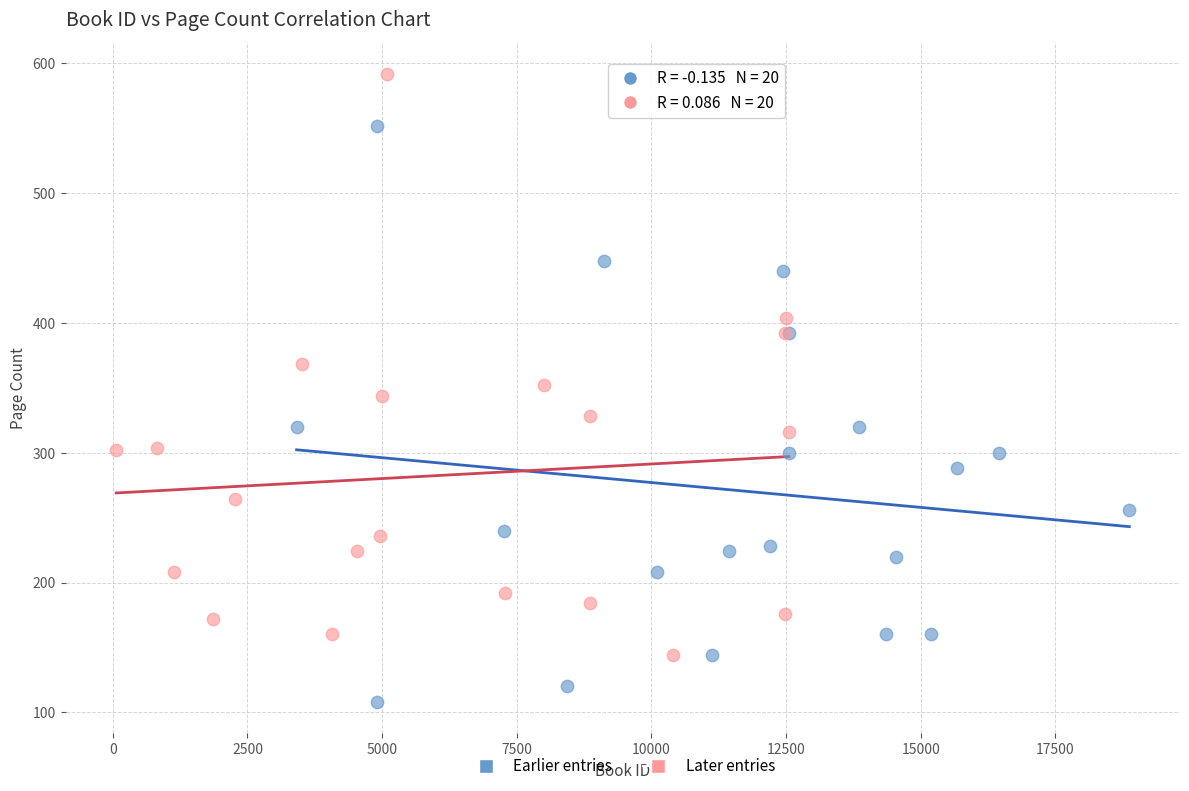

Which series contains the lowest Y value?

Earlier entries